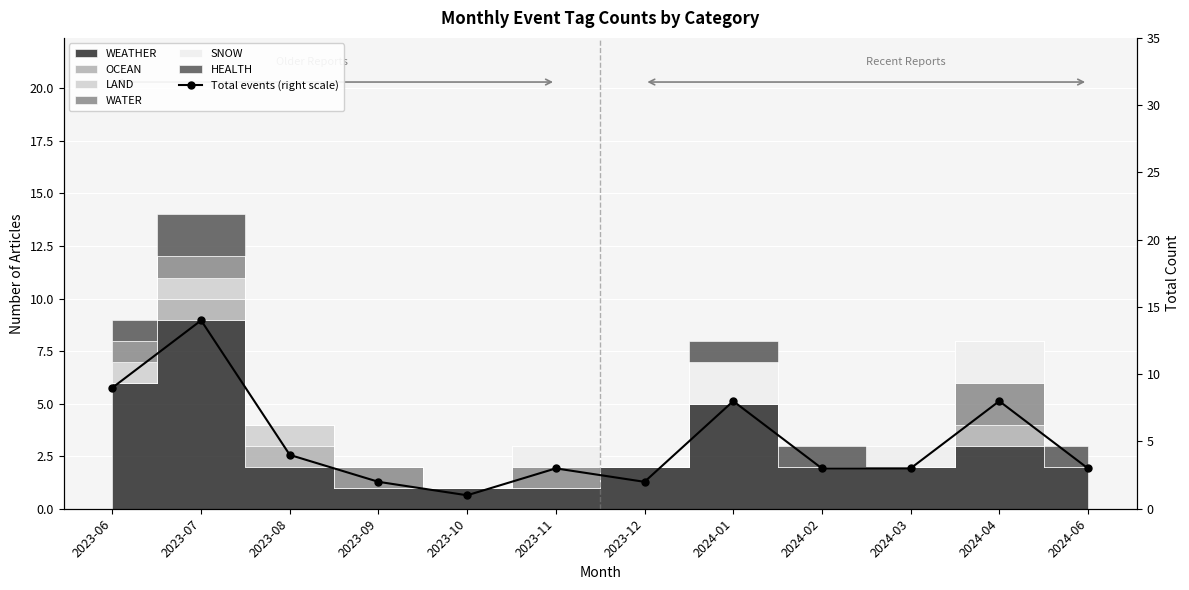

Rank the categories by value from highest to lowest.

2023-07, 2023-06, 2024-01, 2024-04, 2023-08, 2023-11, 2024-02, 2024-03, 2024-06, 2023-09, 2023-12, 2023-10